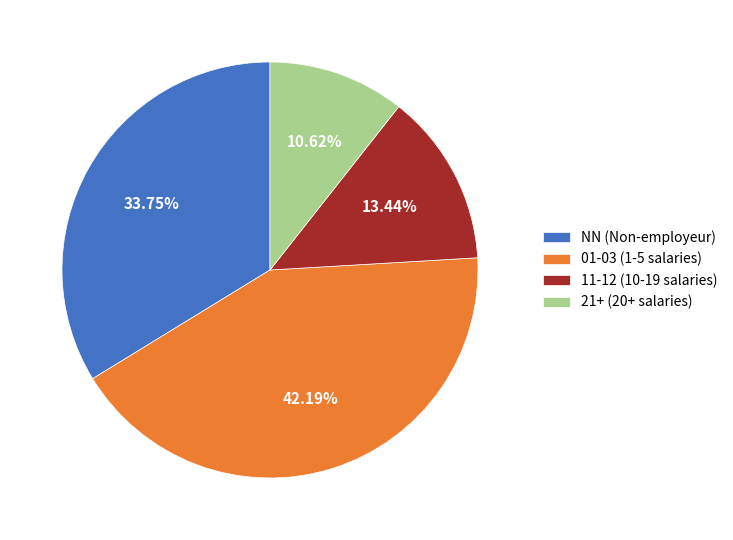

Combined, do 21+ (20+ salaries) and NN (Non-employeur) account for over 50%?

No